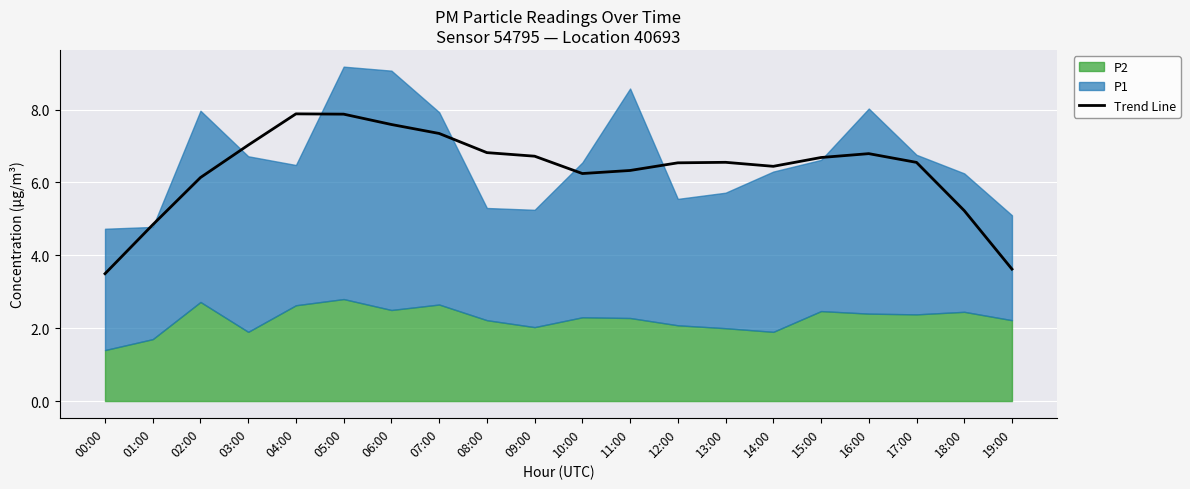

List the labels in order of value, smallest first.

00:00, 19:00, 01:00, 18:00, 02:00, 10:00, 11:00, 14:00, 12:00, 17:00, 13:00, 15:00, 09:00, 16:00, 08:00, 03:00, 07:00, 06:00, 05:00, 04:00